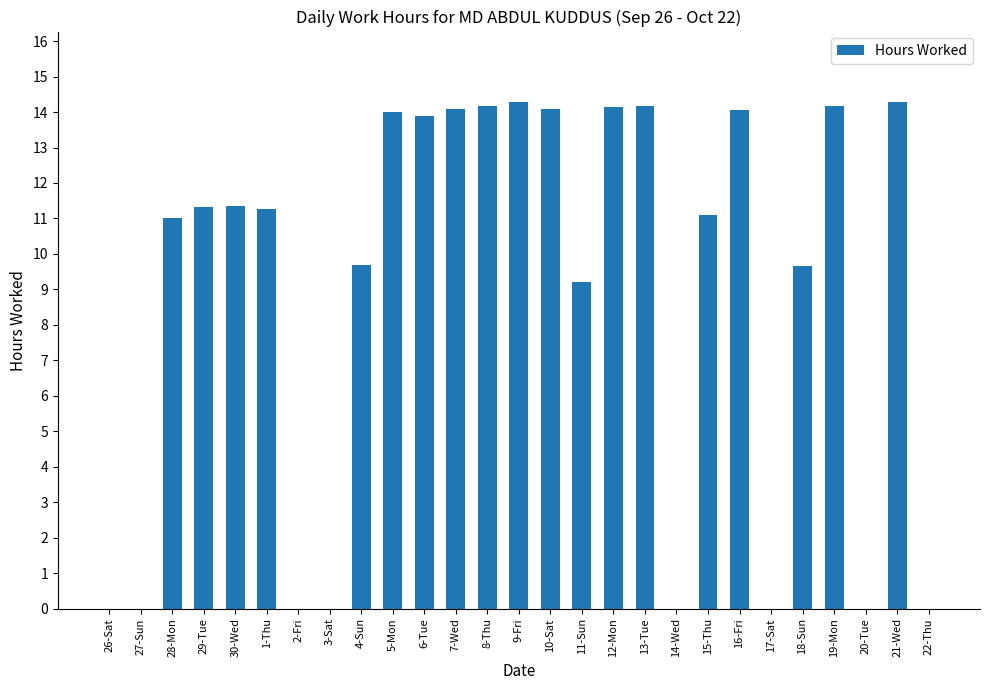

What is the maximum value shown in the chart?

14.3